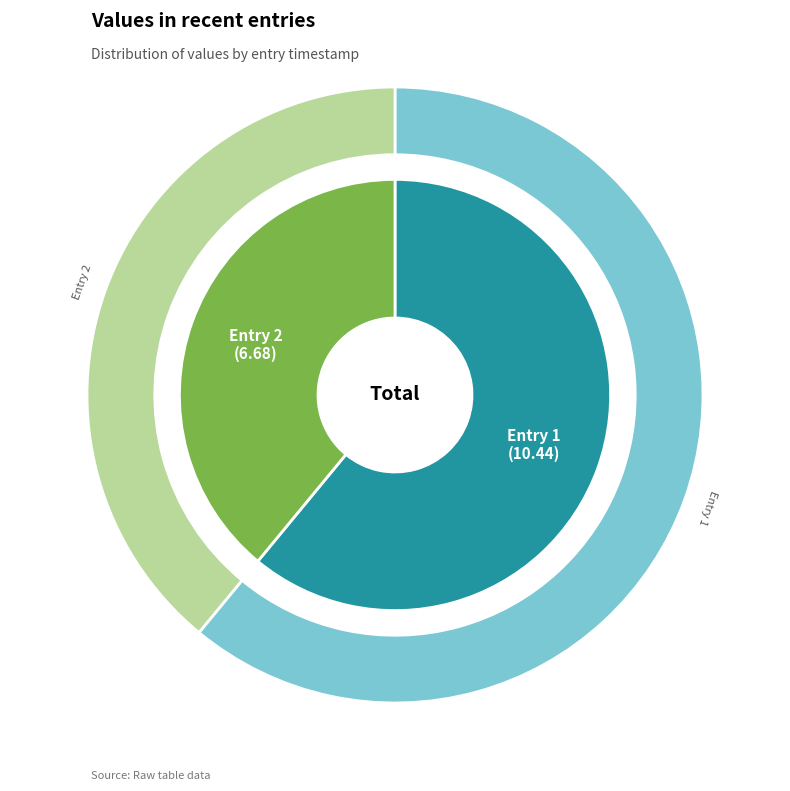

Count the number of slices in the pie.

2